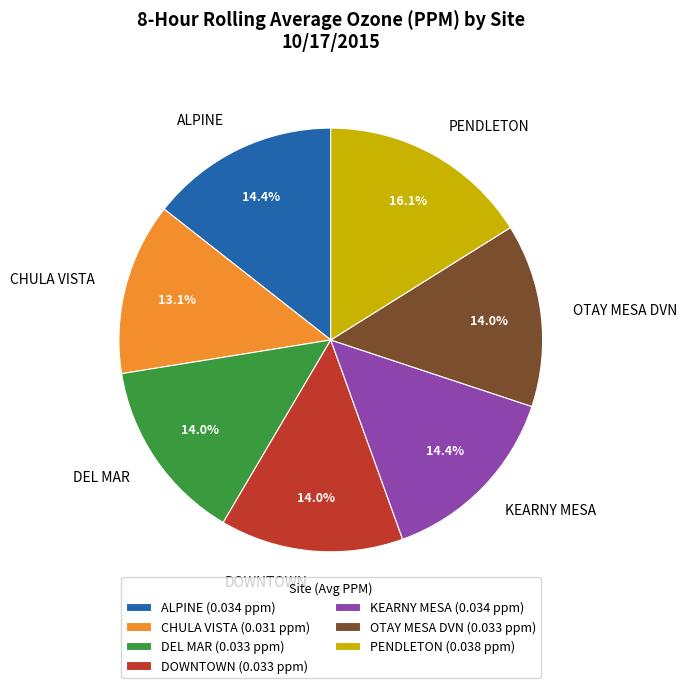

How many slices are in this pie chart?

7